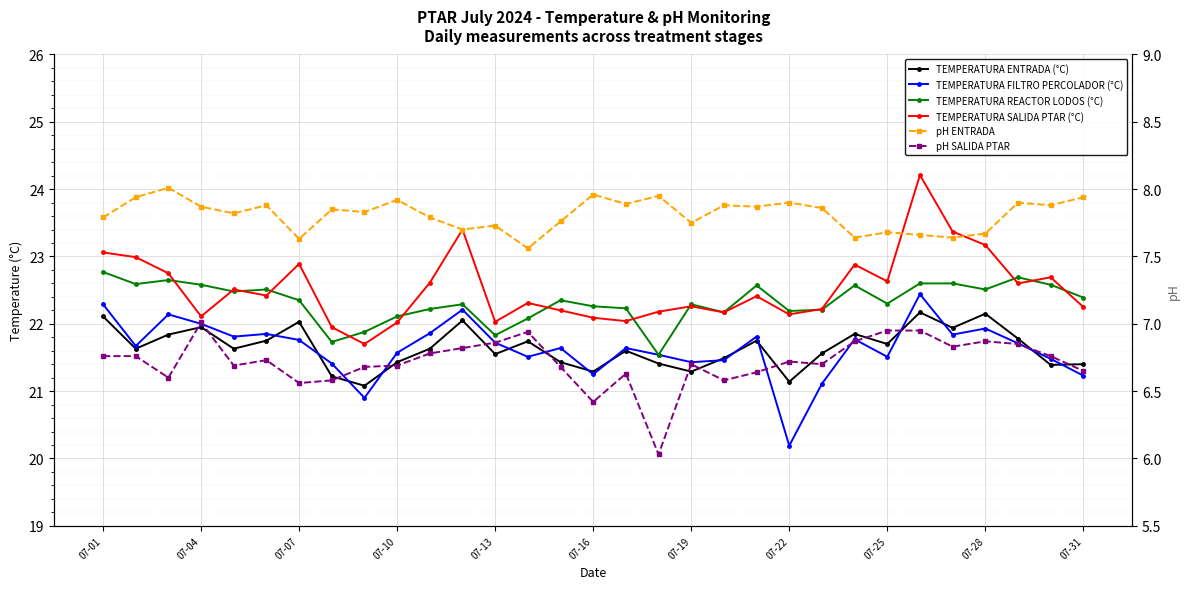

What is the highest value of the pH ENTRADA series?

8.0